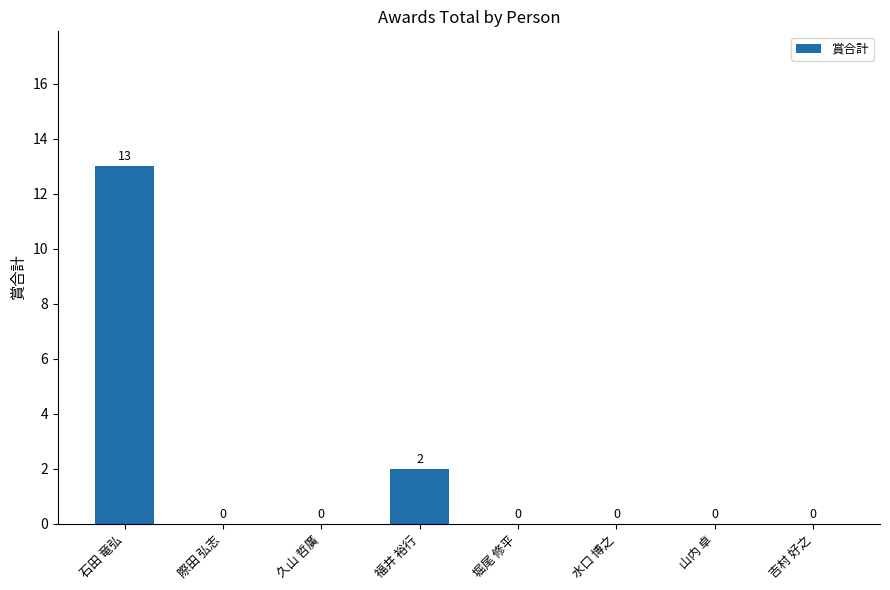

The value at 久山 哲廣 is -5. True or false?

False